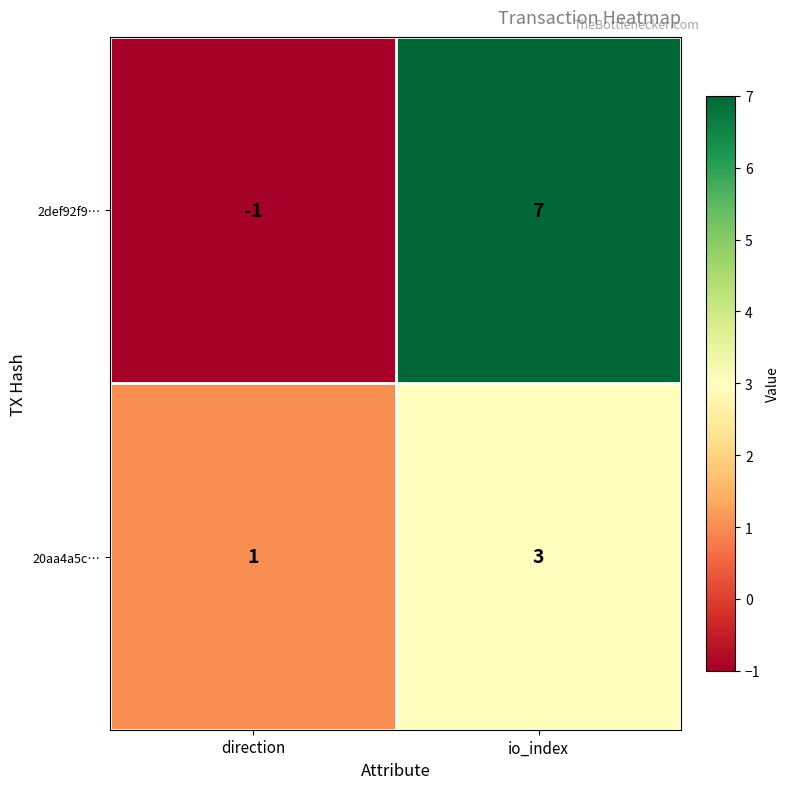

List the series in order of their peak value, lowest first.

20aa4a5c…, 2def92f9…